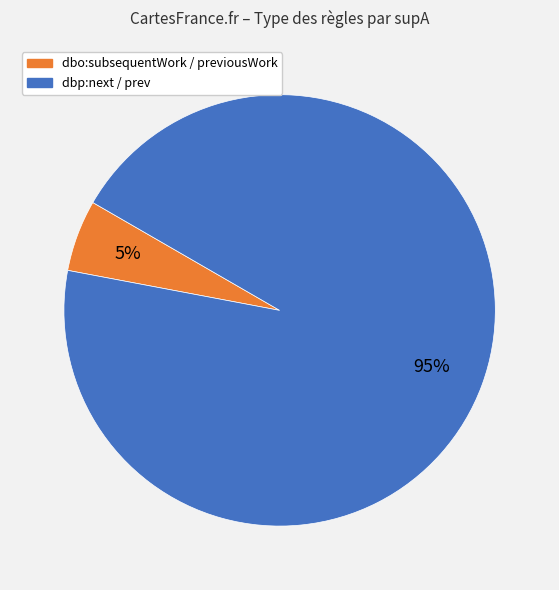

Count the number of slices in the pie.

2